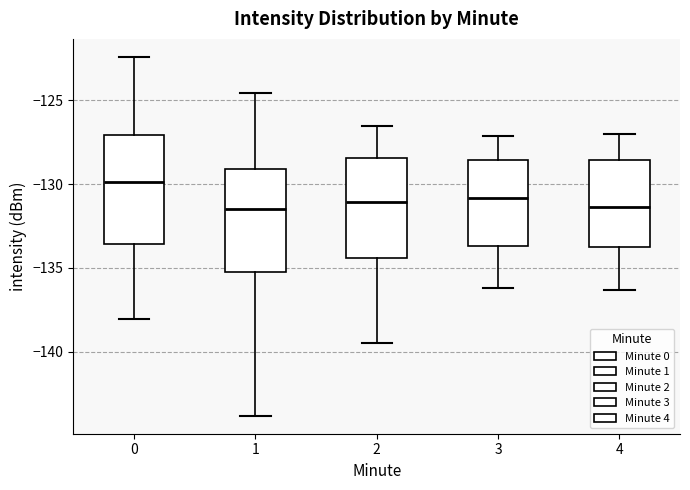

Where does the upper whisker of the box at x = 1 end on the y-axis? The values are not printed on the chart, so give them approximately, as read against the axis.

-124.5